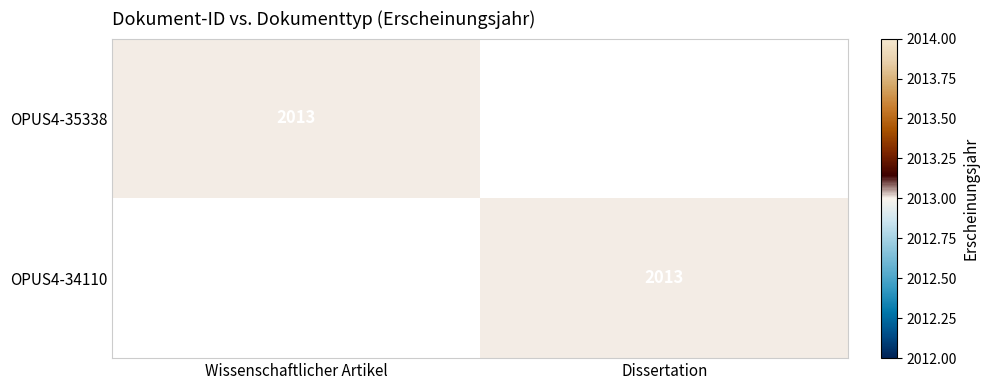

Is it true that OPUS4-35338 equals 2013 at Wissenschaftlicher Artikel?

True